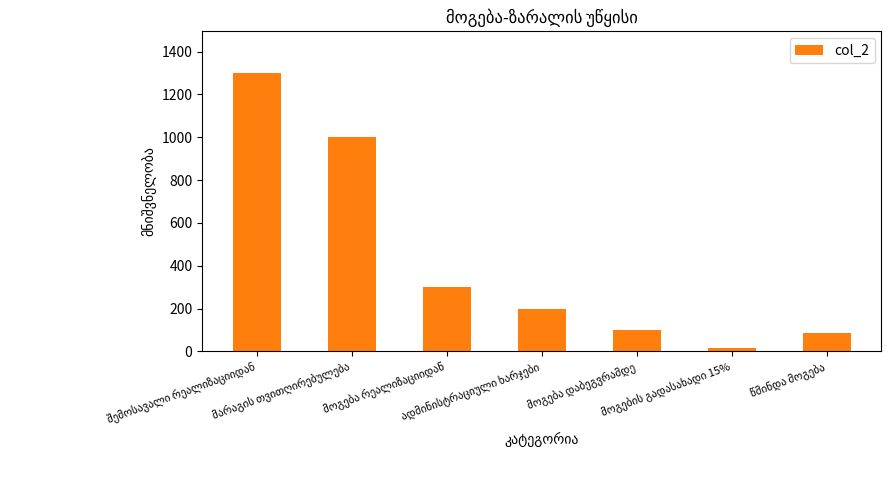

What is the difference between the maximum and second lowest values?

1215